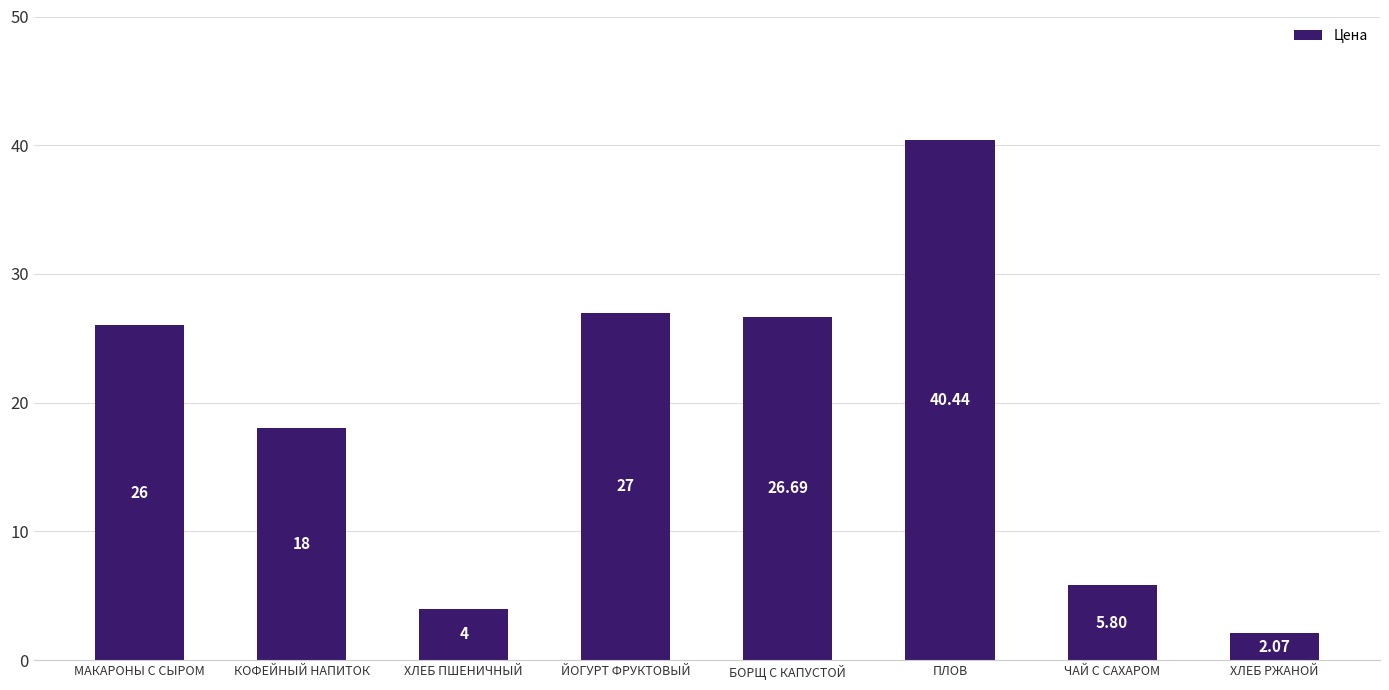

List the labels in order of value, largest first.

ПЛОВ, ЙОГУРТ ФРУКТОВЫЙ, БОРЩ С КАПУСТОЙ, МАКАРОНЫ С СЫРОМ, КОФЕЙНЫЙ НАПИТОК, ЧАЙ С САХАРОМ, ХЛЕБ ПШЕНИЧНЫЙ, ХЛЕБ РЖАНОЙ